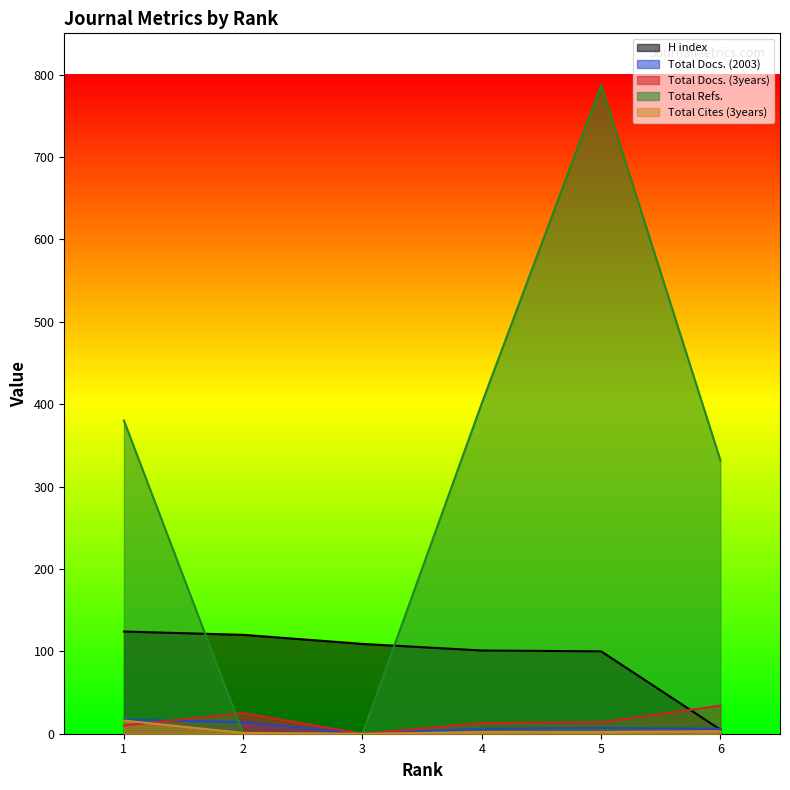

List the series in order of their peak value, lowest first.

Total Cites (3years), Total Docs. (2003), Total Docs. (3years), H index, Total Refs.